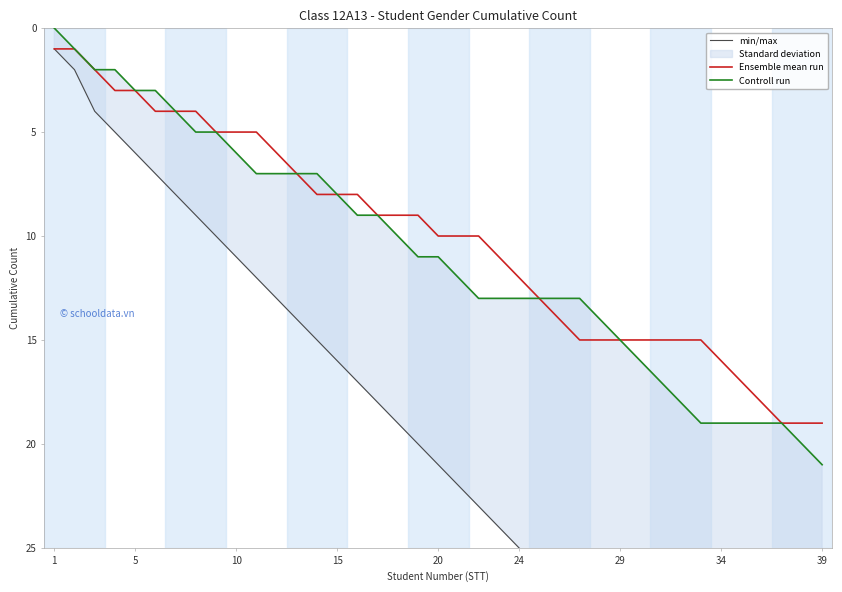

True or false: Ensemble mean run has a value of 0 at 1.

False